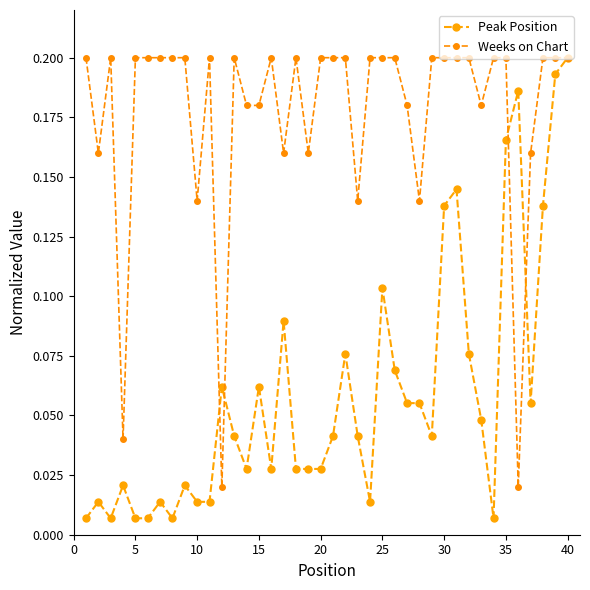

List the series in order of their overall mean, lowest first.

Peak Position, Weeks on Chart